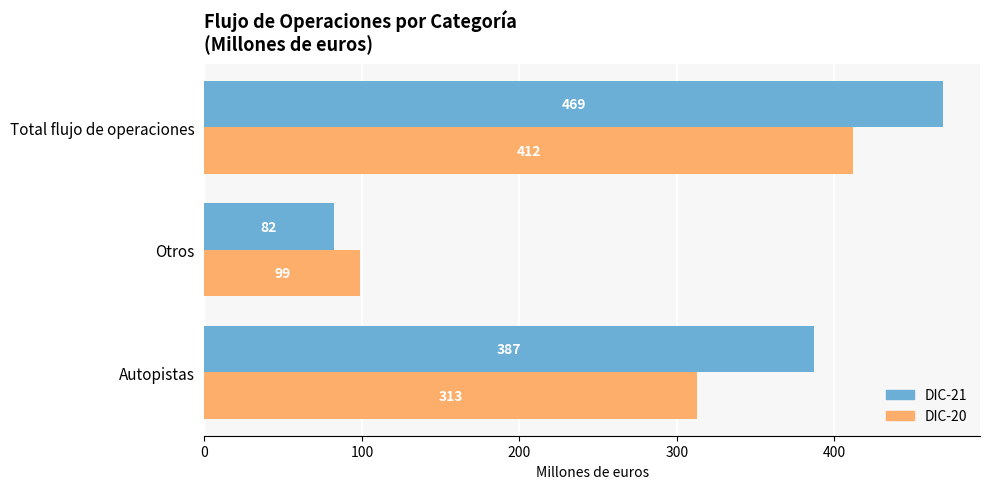

How many series are shown in this chart?

2